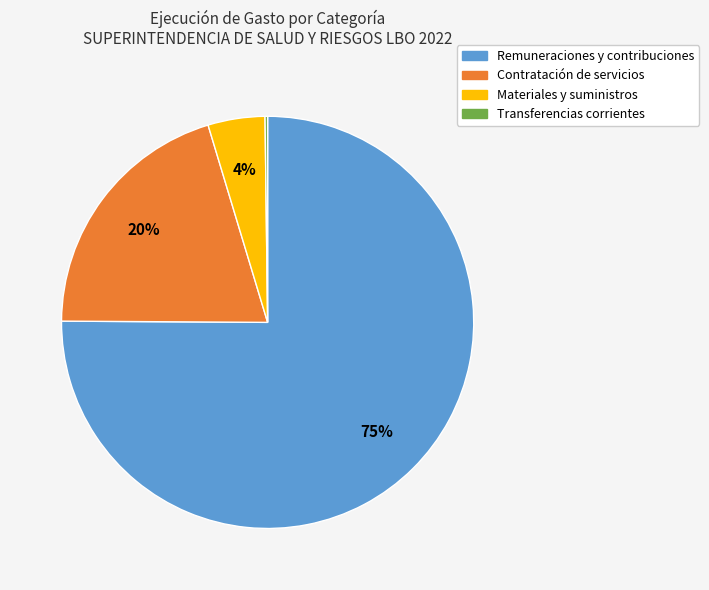

Which slice is the largest?

Remuneraciones y contribuciones